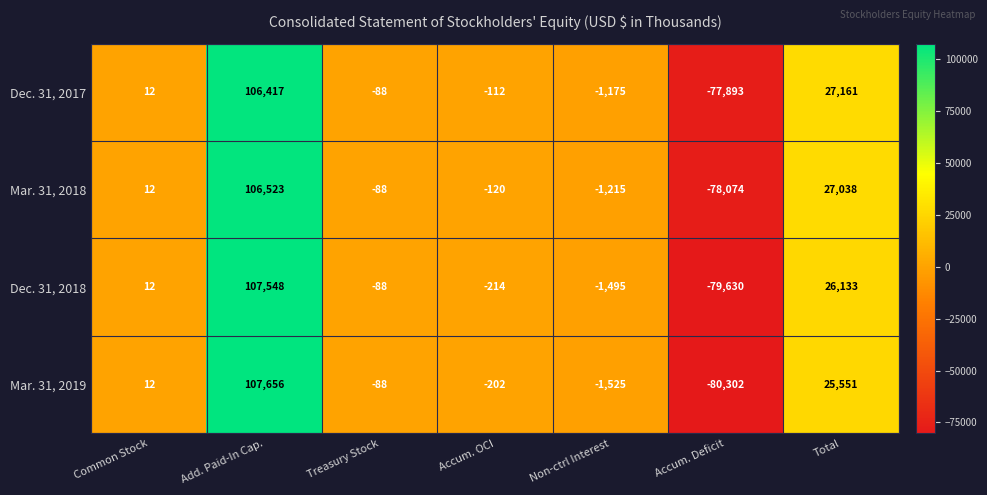

At Total, list the series in order from smallest to largest.

Mar. 31, 2019, Dec. 31, 2018, Mar. 31, 2018, Dec. 31, 2017